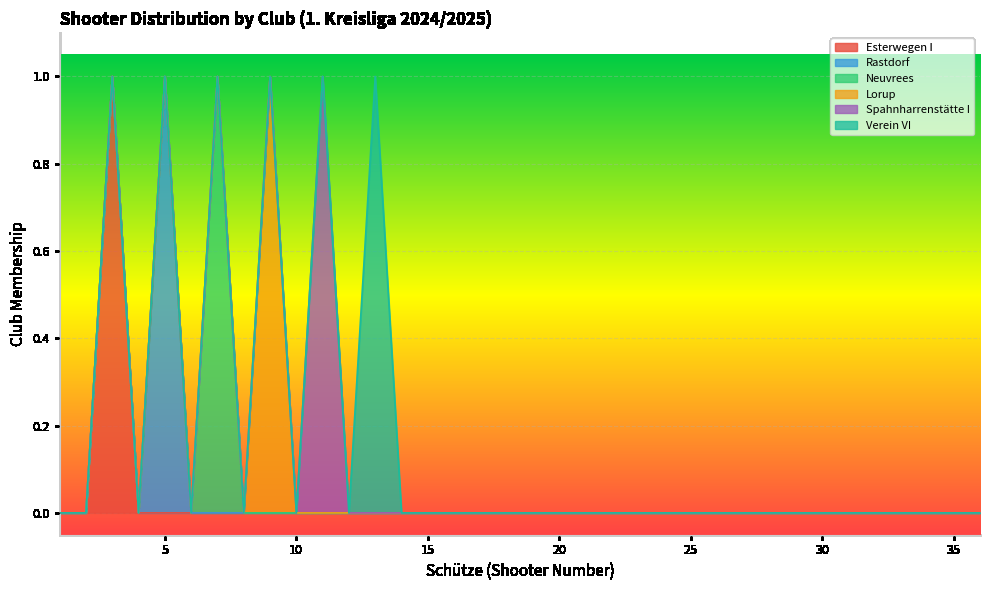

Where is Esterwegen I nearest to the value 0?

1